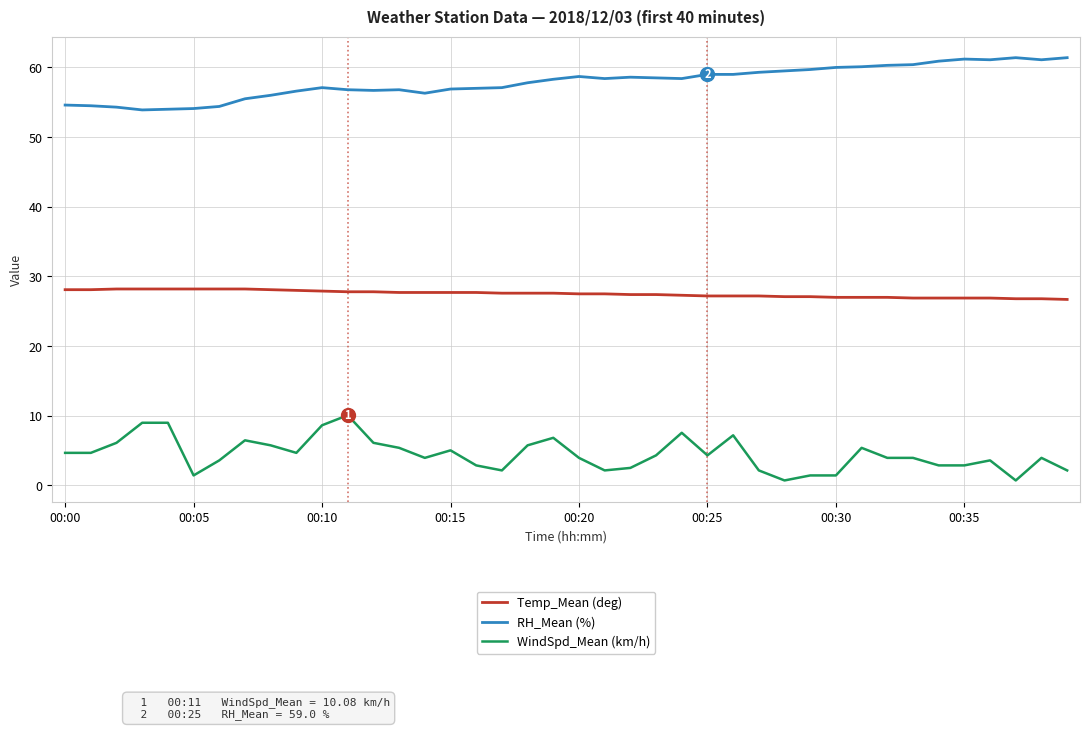

What is the highest value of the RH_Mean (%) series?

61.4